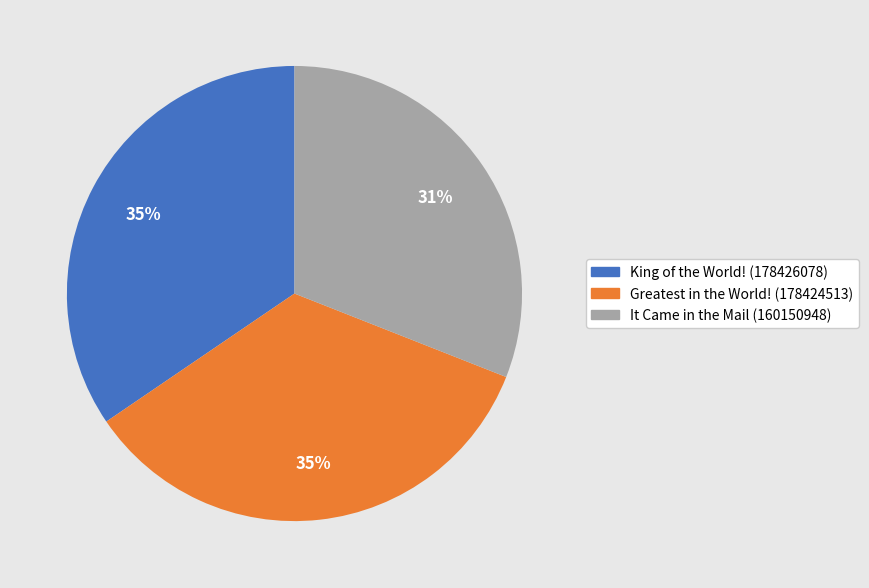

Does any single category account for the majority?

No